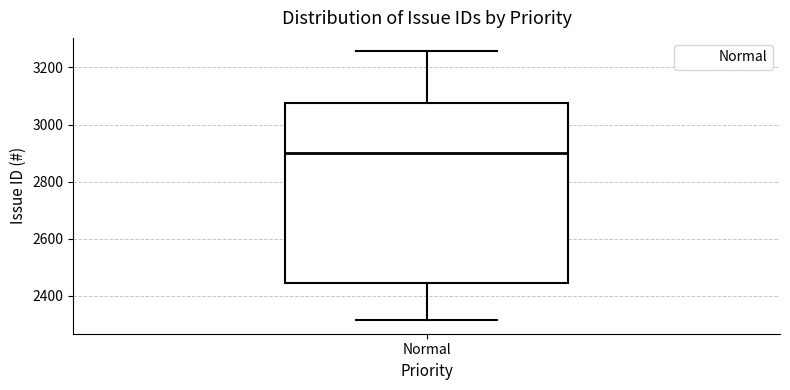

Read this box plot against the y-axis: the position of the median line, the range covered by the box, and the ends of both whiskers. The values are not printed on the chart, so give them approximately, as read against the axis.

median 2900, box 2440 to 3080, whiskers 2320 to 3260